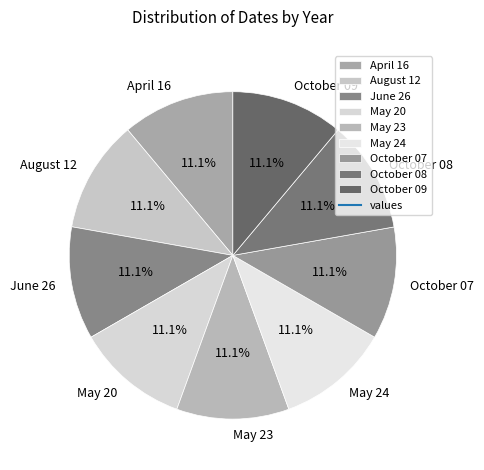

Is October 07 the majority of the pie?

No